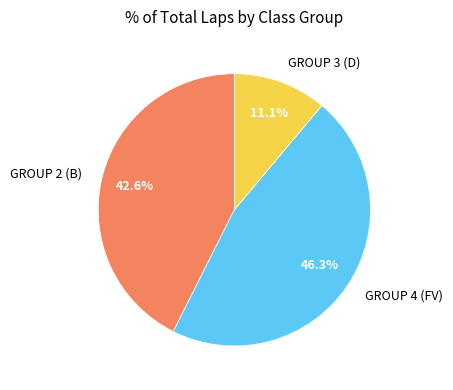

Rank the categories by value from highest to lowest.

GROUP 4 (FV), GROUP 2 (B), GROUP 3 (D)